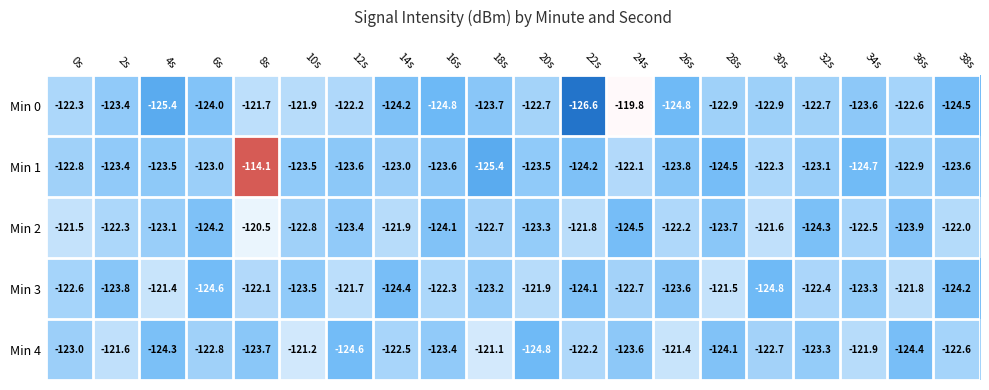

List the series in order of their peak value, lowest first.

Min 3, Min 4, Min 2, Min 0, Min 1